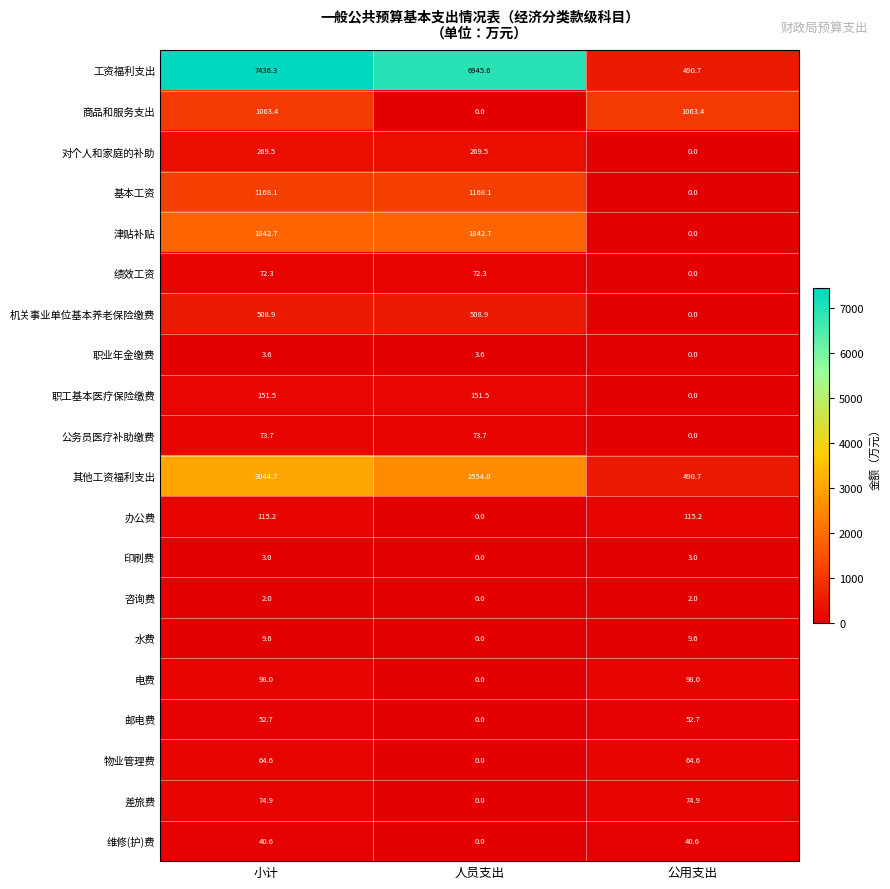

The value of 对个人和家庭的补助 at 公用支出 is 0.0. True or false?

True